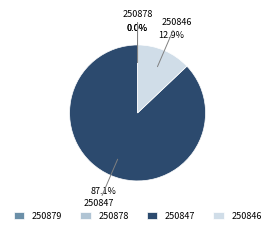

Combined, what portion of the pie is 250879 and 250846?

12.9%